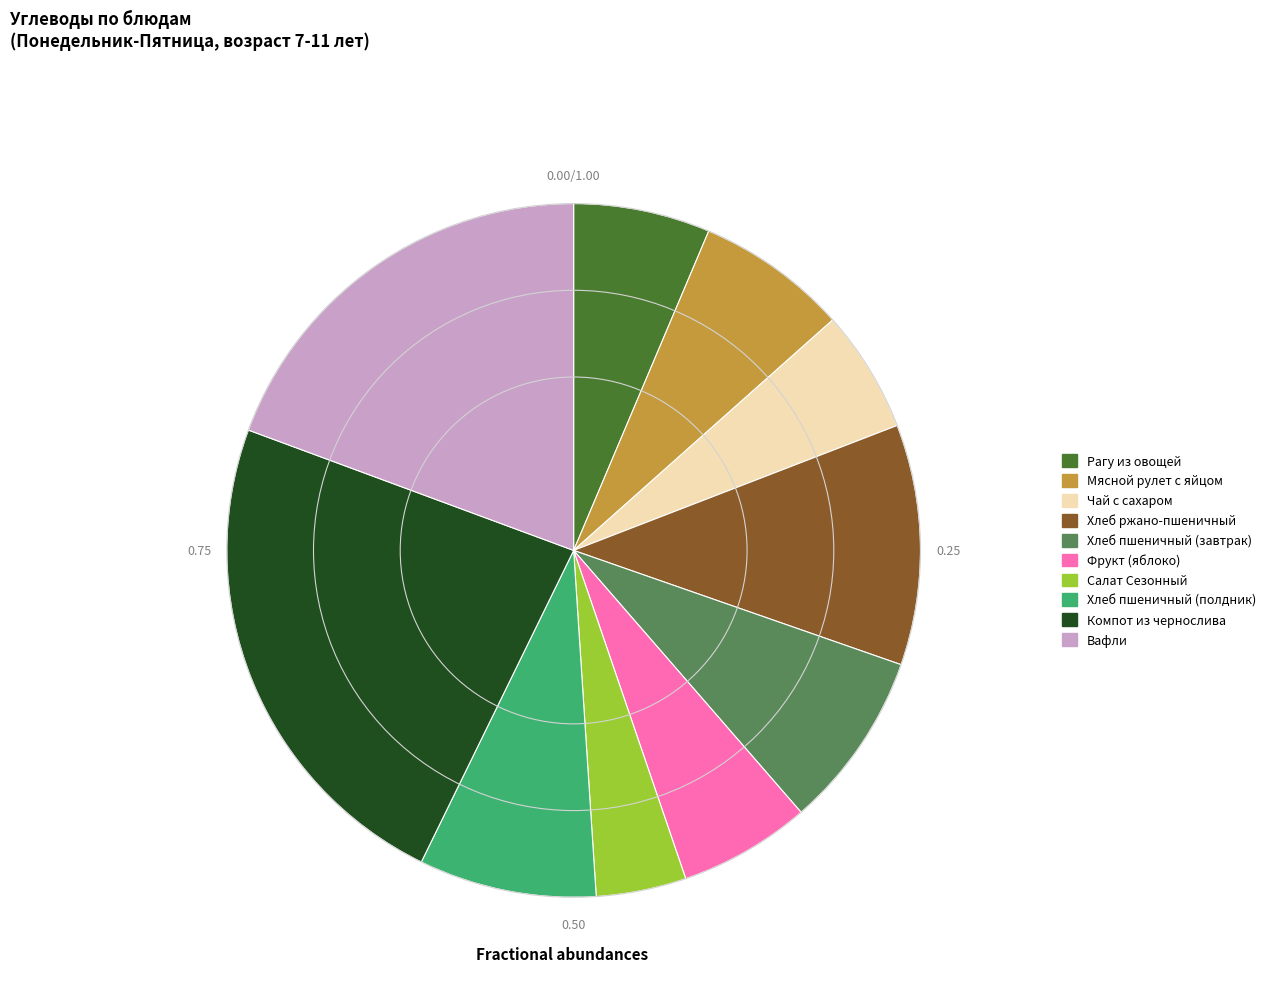

Approximately how many times larger is the value at Чай с сахаром compared to Салат Сезонный?

1.4